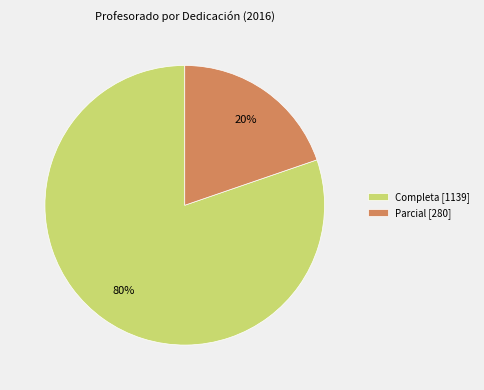

Rank the categories by value from lowest to highest.

Parcial [280], Completa [1139]